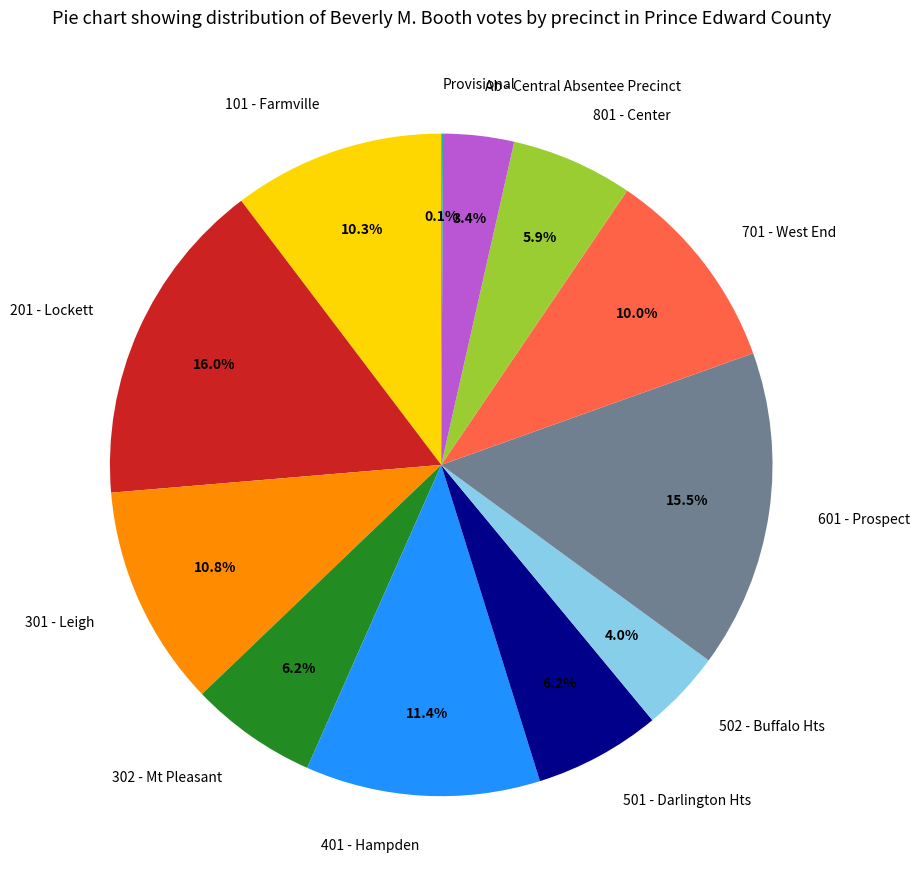

To the nearest percent, what is the average slice percentage?

8%